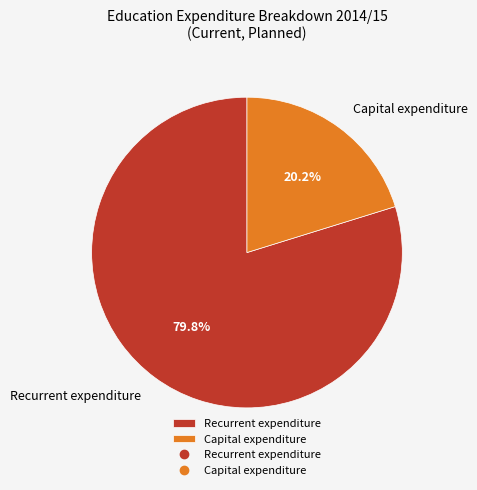

Which category accounts for the majority?

Recurrent expenditure